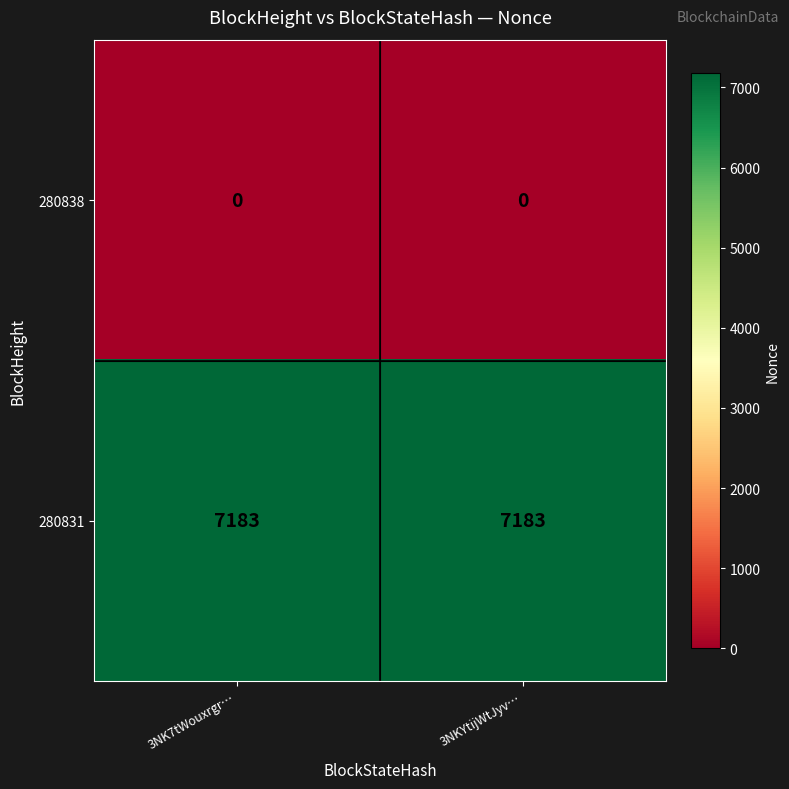

Which series has the largest total across all categories?

280831